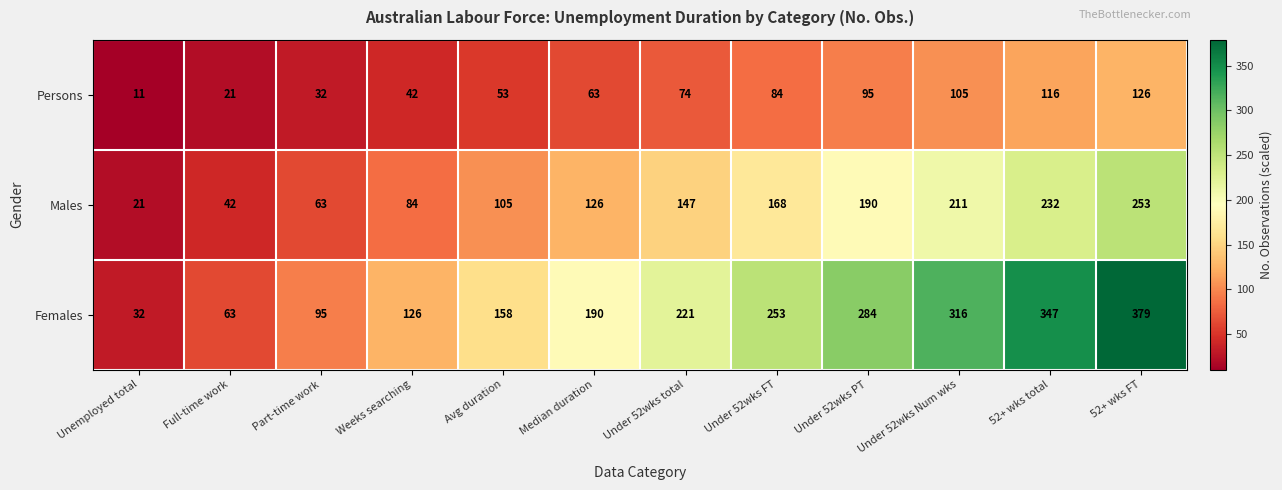

Which series changed the most between Avg duration and 52+ wks FT?

Females